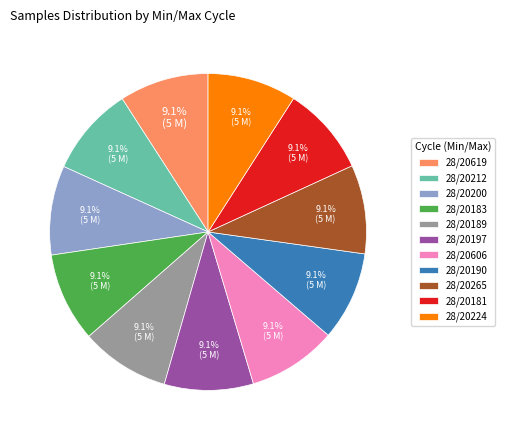

Combined, what portion of the pie is 28/20189 and 28/20265?

18.2%